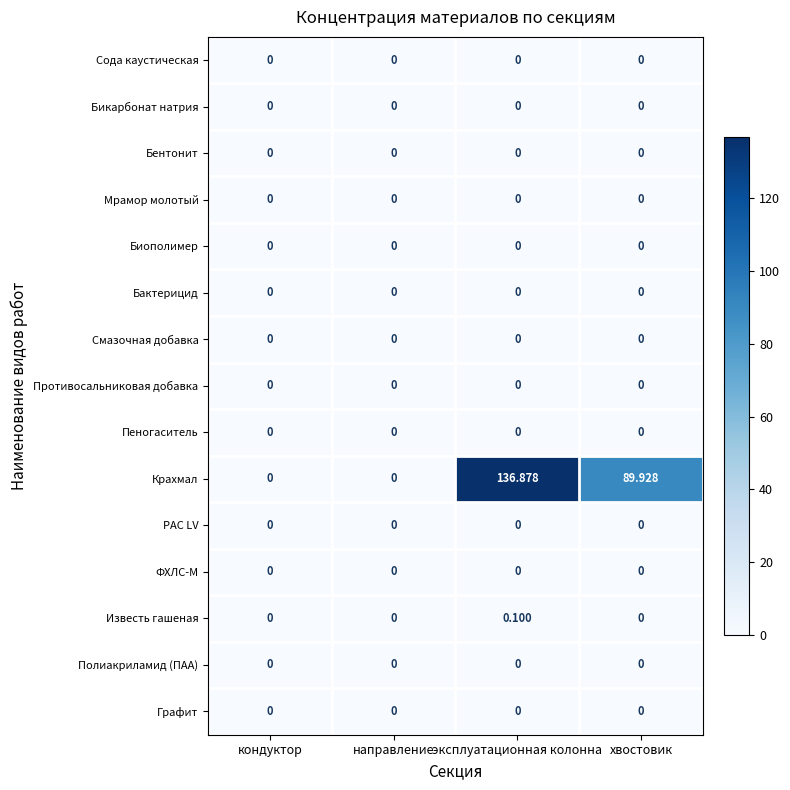

At which category does the chart reach its peak across all series?

эксплуатационная колонна